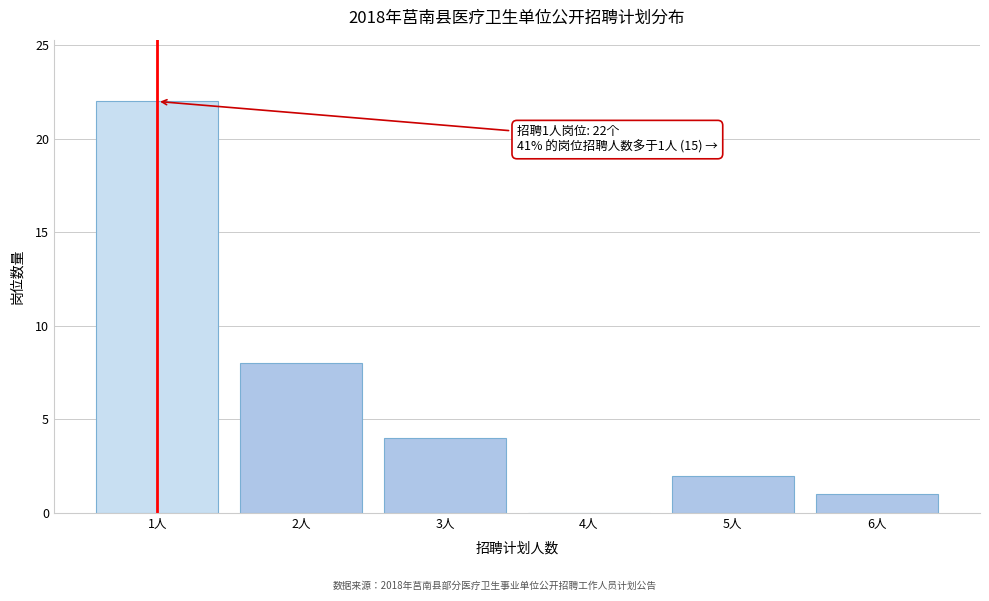

Reading left to right, extract all data points from this chart.

1人=22	2人=8	3人=4	4人=0	5人=2	6人=1